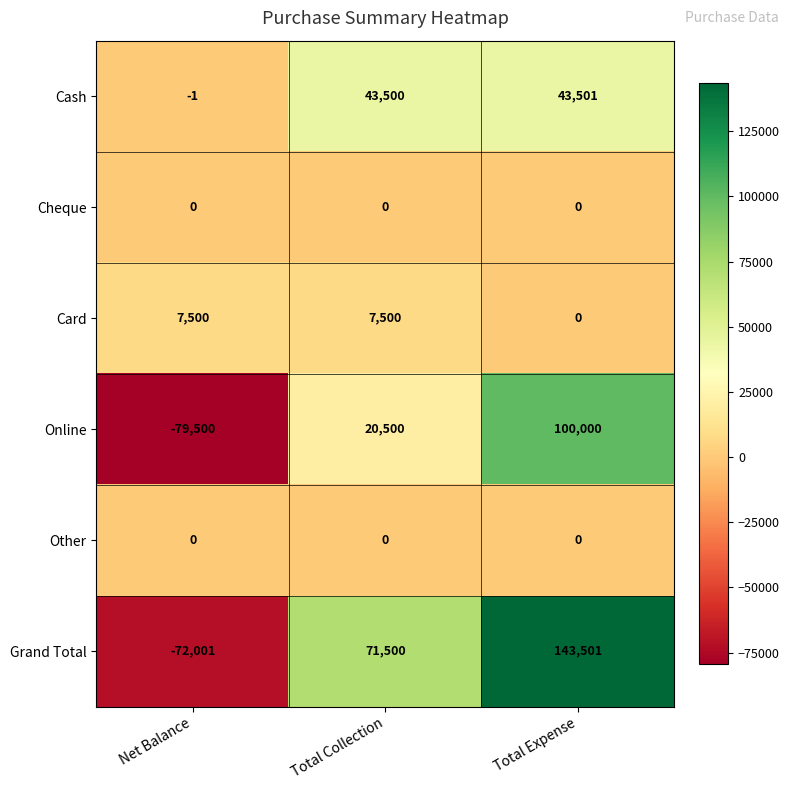

What value does the Online series have at Total Collection, to the nearest 10?

20500